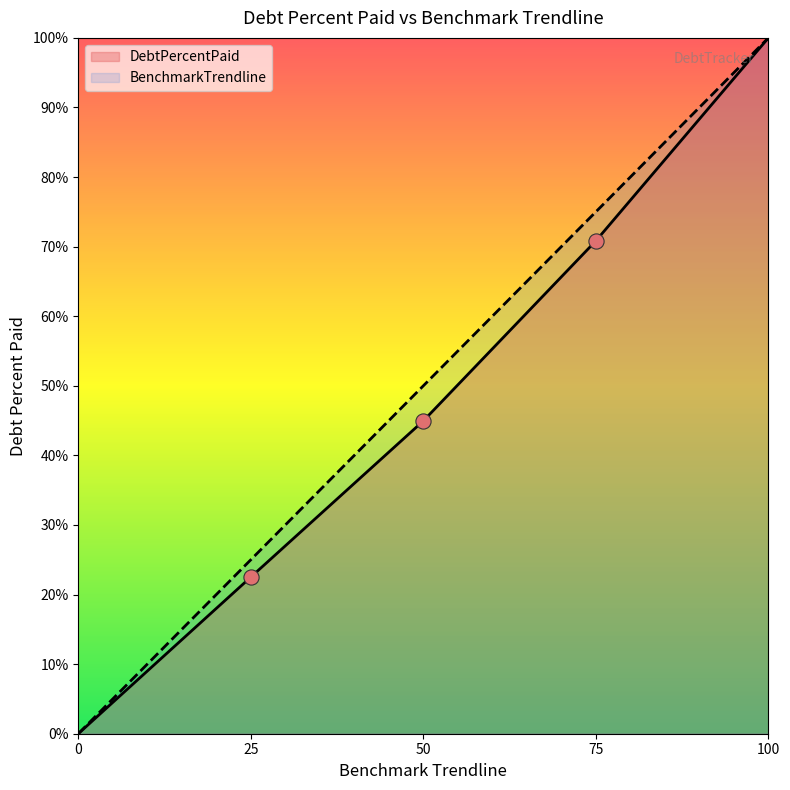

Which series contains the lowest Y value?

DebtPercentPaid